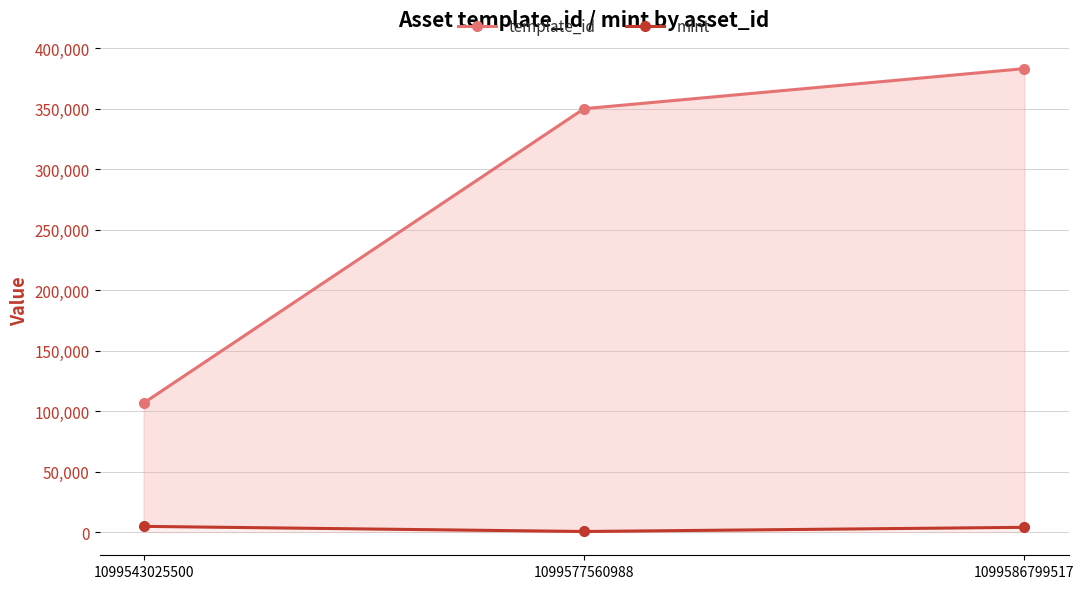

Between 1099577560988 and 1099586799517, which series saw the biggest shift?

template_id